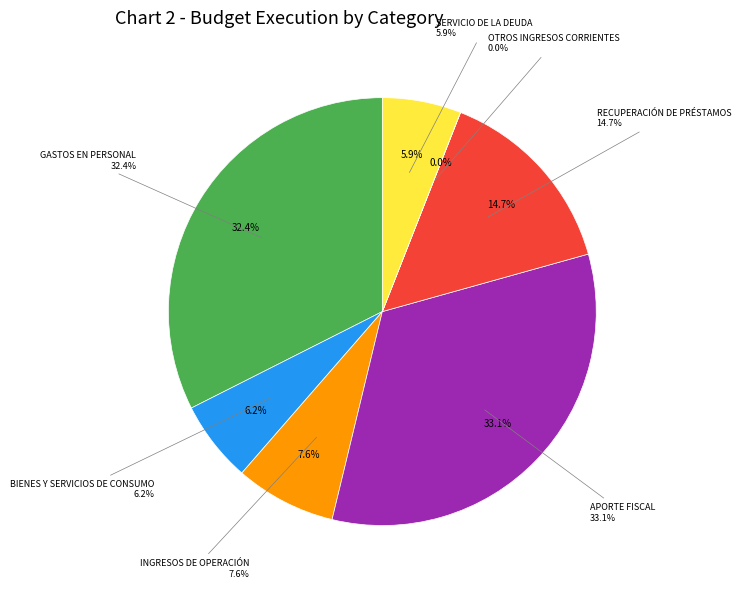

True or false: APORTE FISCAL accounts for 41% of the total.

False